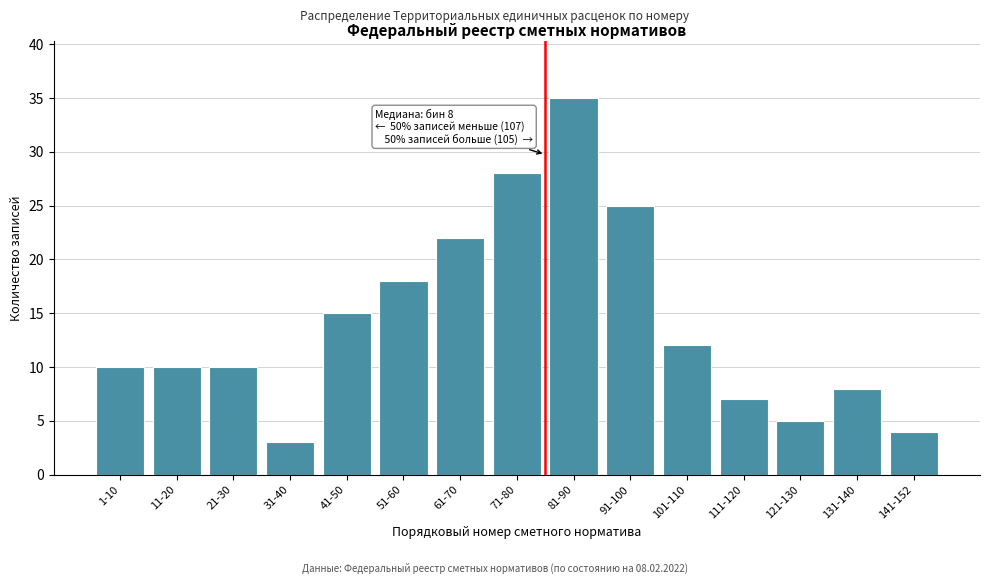

Reading left to right, transcribe all the data shown in this chart.

10	10	10	3	15	18	22	28	35	25	12	7	5	8	4